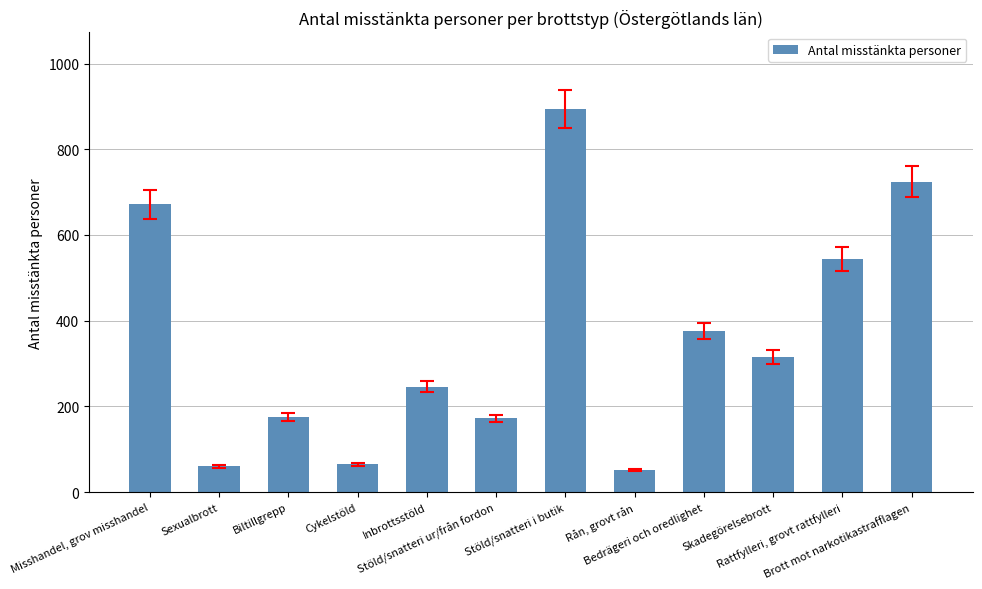

The value at Cykelstöld is 65. True or false?

True